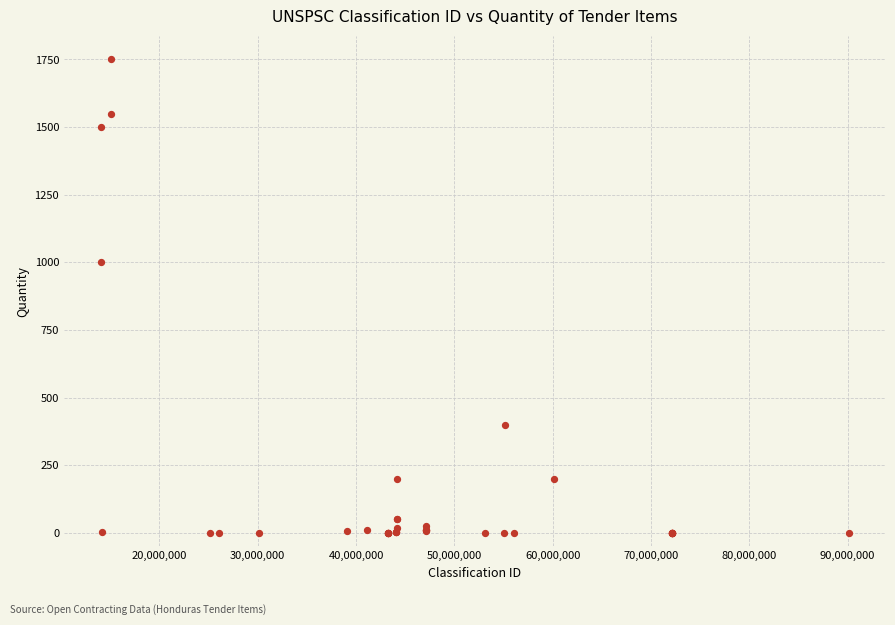

What Y value in the scatter plot is closest to 875?

1000